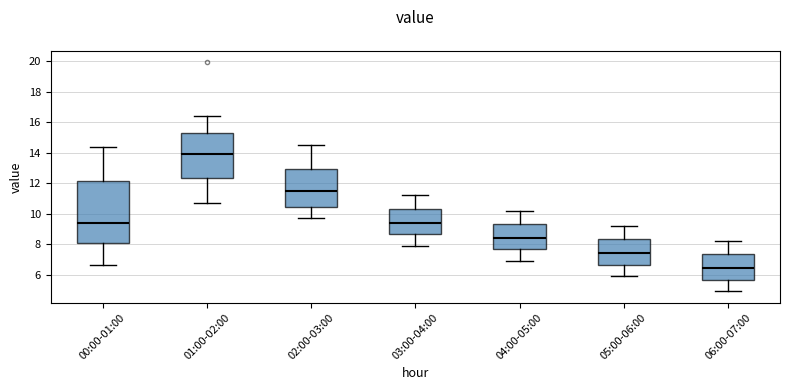

Reading left to right, transcribe this box plot: for each box, give where its median line is, the range the box spans, and where its two whiskers end, as read against the y-axis. The values are not printed on the chart, so give them approximately, as read against the axis.

00:00-01:00: median 9.4, box 8.0 to 12.2, whiskers 6.6 to 14.4
01:00-02:00: median 14.0, box 12.4 to 15.2, whiskers 10.6 to 16.4
02:00-03:00: median 11.4, box 10.4 to 13.0, whiskers 9.8 to 14.6
03:00-04:00: median 9.4, box 8.6 to 10.4, whiskers 8.0 to 11.2
04:00-05:00: median 8.4, box 7.6 to 9.4, whiskers 7.0 to 10.2
05:00-06:00: median 7.4, box 6.6 to 8.4, whiskers 6.0 to 9.2
06:00-07:00: median 6.4, box 5.6 to 7.4, whiskers 5.0 to 8.2